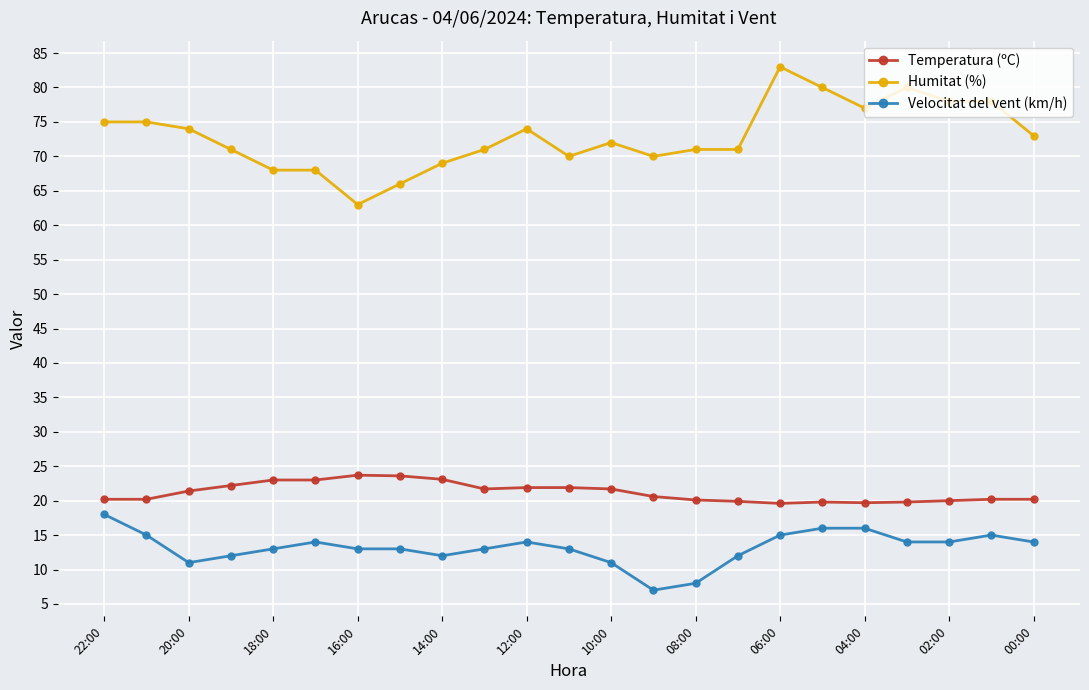

Rank the series by their maximum value, from lowest to highest.

Velocitat del vent (km/h), Temperatura (ºC), Humitat (%)